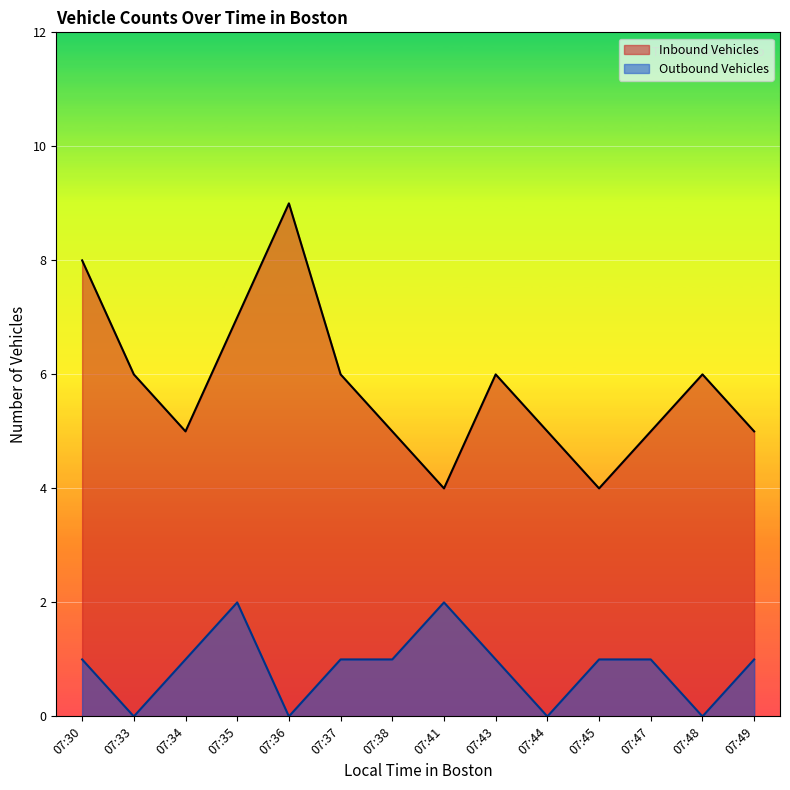

How many distinct data groups are displayed?

2